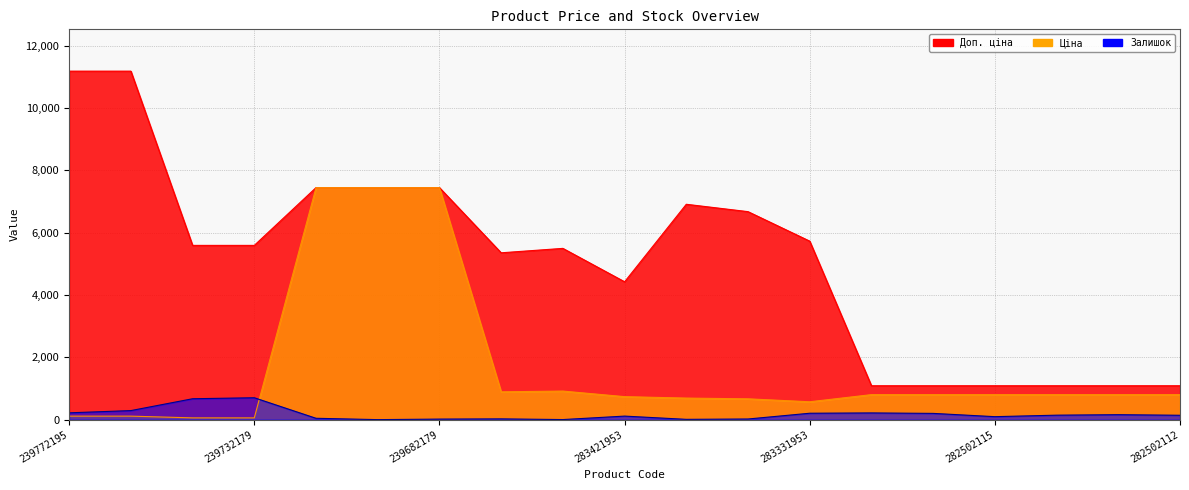

Does the chart display data point markers on the line(s)?

No